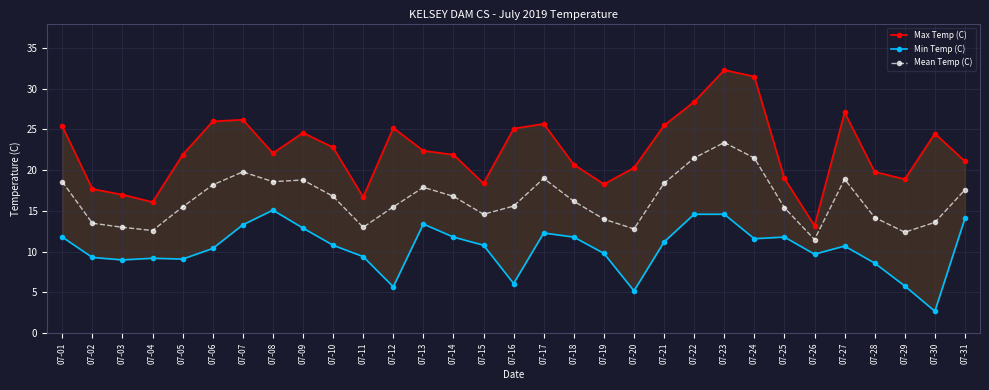

At which label is Max Temp (C) closest to 22?

07-05